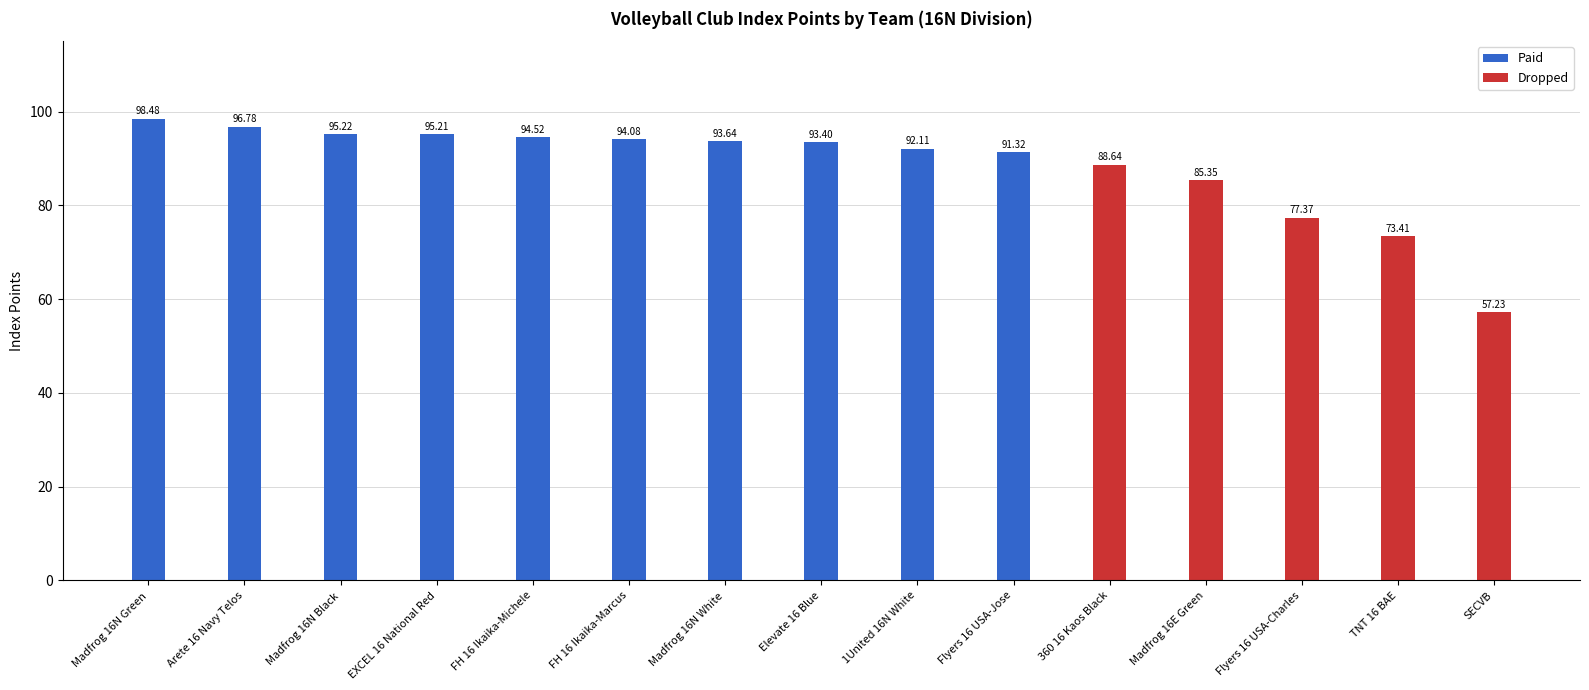

What is the smallest value displayed?

57.2